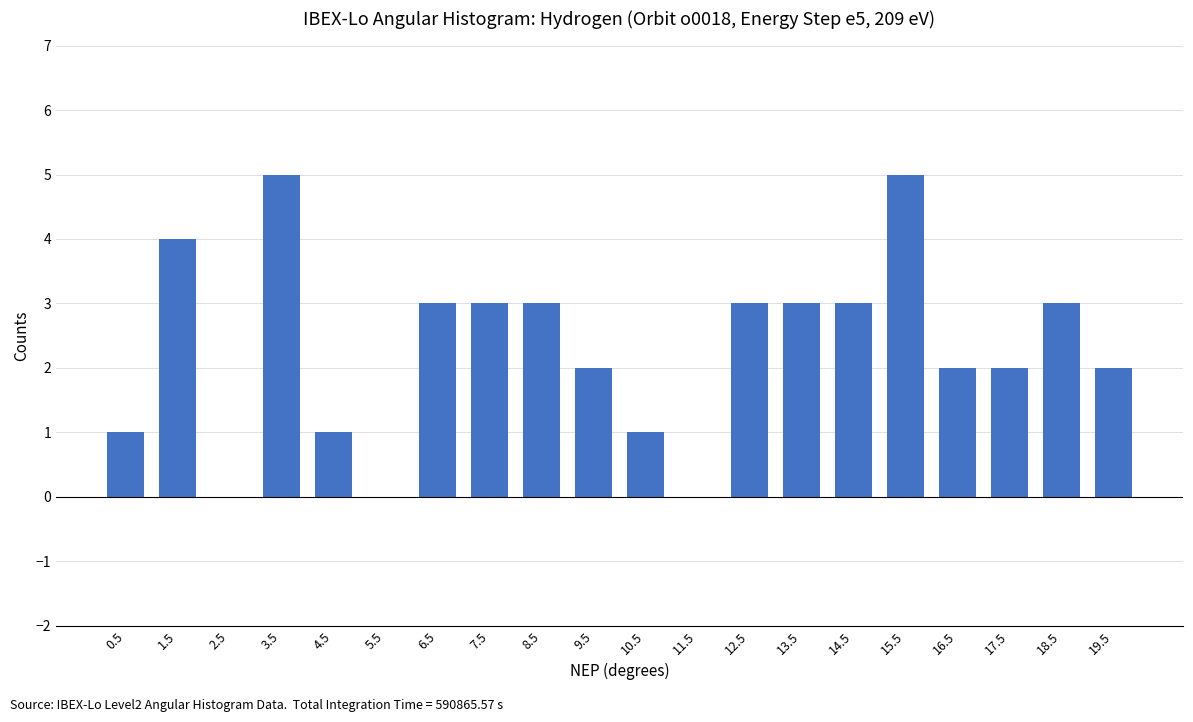

Reading left to right, transcribe all the data shown in this chart.

1	4	0	5	1	0	3	3	3	2	1	0	3	3	3	5	2	2	3	2